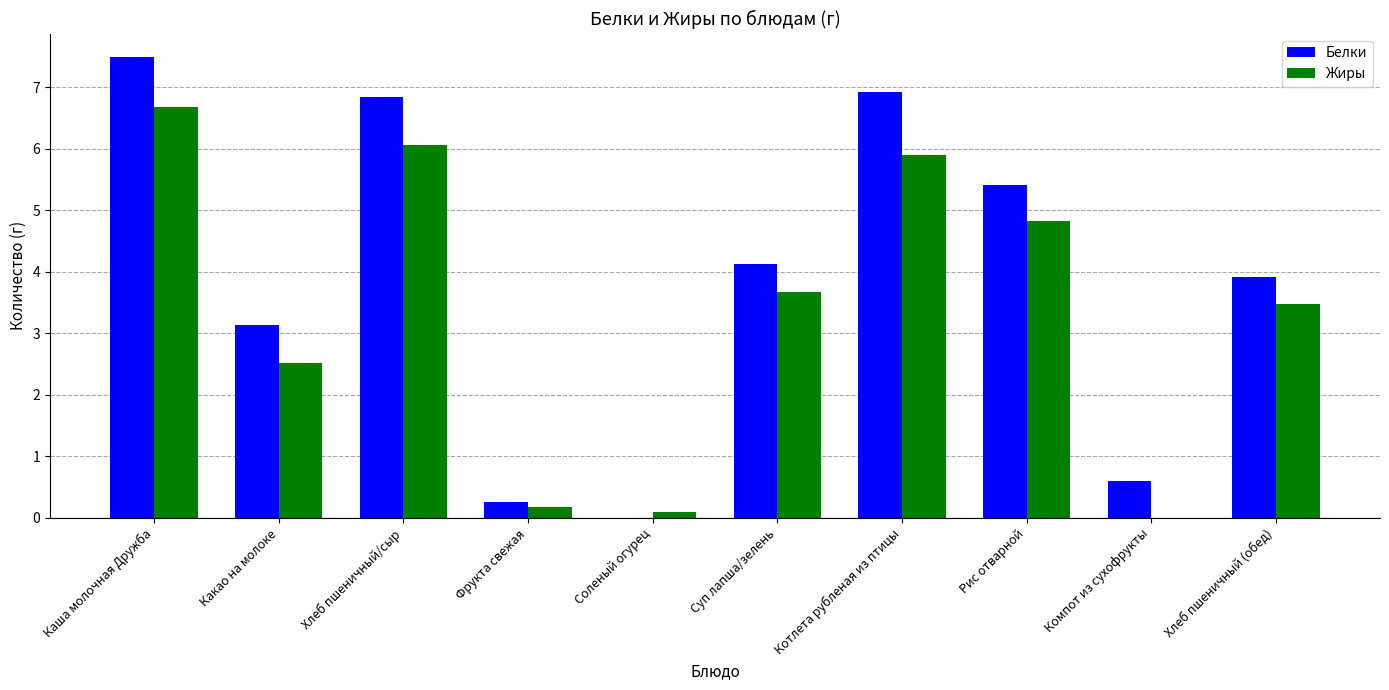

At which label does Белки first exceed 4?

Каша молочная Дружба